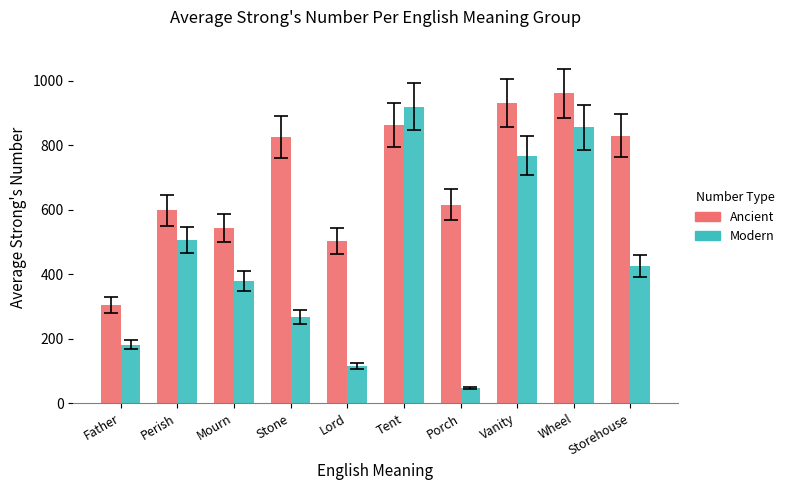

Which label corresponds to the largest value in the chart?

Wheel